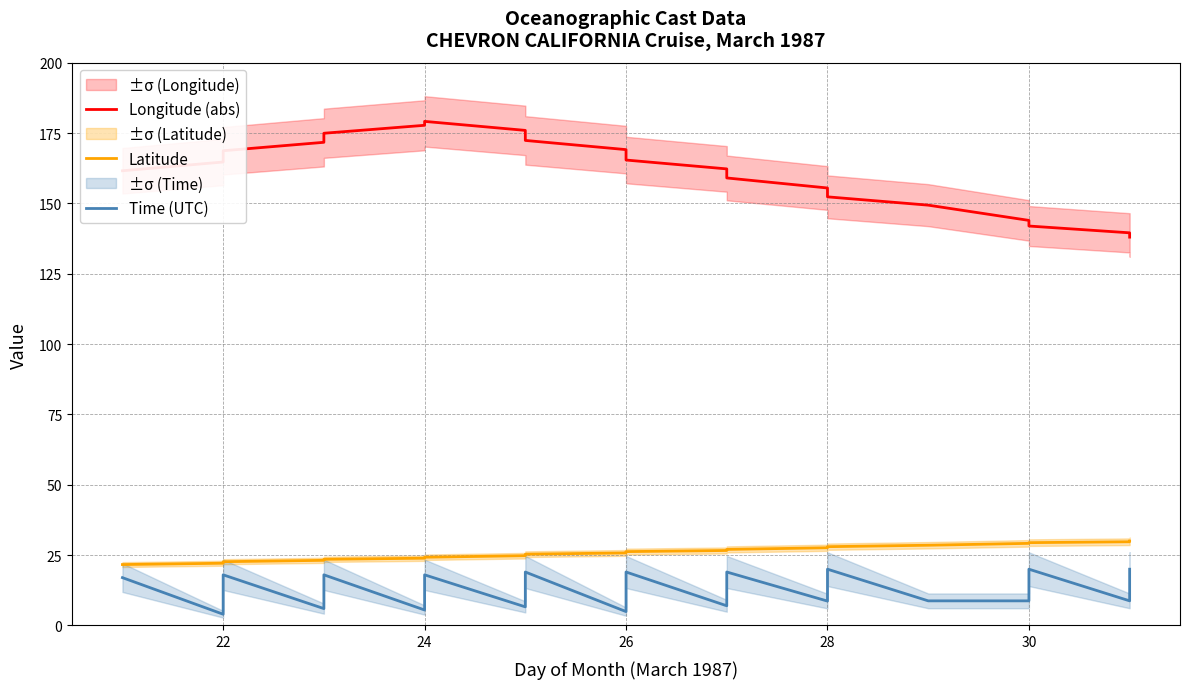

How many lines are shown in the chart?

3